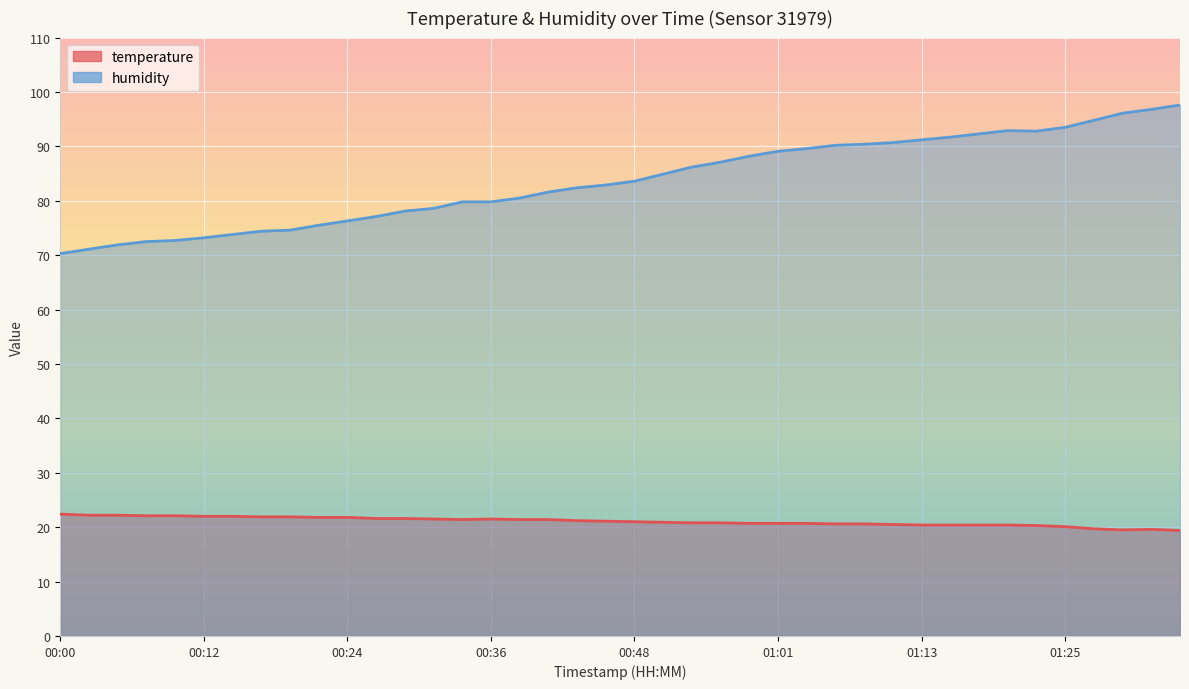

Reading right to left, what are all the values shown in this chart?

temperature: 01:35=19.4	01:32=19.6	01:30=19.5	01:27=19.7	01:25=20.1	01:23=20.3	01:20=20.4	01:18=20.4	01:15=20.4	01:13=20.4	01:10=20.5	01:08=20.6	01:06=20.6	01:03=20.7	01:01=20.7	00:58=20.7	00:56=20.8	00:53=20.8	00:51=20.9	00:48=21.0	00:46=21.1	00:44=21.2	00:41=21.4	00:39=21.4	00:36=21.5	00:34=21.4	00:31=21.5	00:29=21.6	00:27=21.6	00:24=21.8	00:22=21.8	00:19=21.9	00:17=21.9	00:14=22.0	00:12=22.0	00:10=22.1	00:07=22.1	00:05=22.2	00:02=22.2	00:00=22.4
humidity: 01:35=97.6	01:32=96.8	01:30=96.1	01:27=94.8	01:25=93.5	01:23=92.8	01:20=92.9	01:18=92.3	01:15=91.7	01:13=91.2	01:10=90.7	01:08=90.4	01:06=90.2	01:03=89.6	01:01=89.1	00:58=88.2	00:56=87.1	00:53=86.2	00:51=84.9	00:48=83.6	00:46=82.9	00:44=82.4	00:41=81.6	00:39=80.5	00:36=79.8	00:34=79.8	00:31=78.6	00:29=78.1	00:27=77.1	00:24=76.3	00:22=75.5	00:19=74.6	00:17=74.4	00:14=73.8	00:12=73.2	00:10=72.7	00:07=72.5	00:05=71.9	00:02=71.1	00:00=70.3